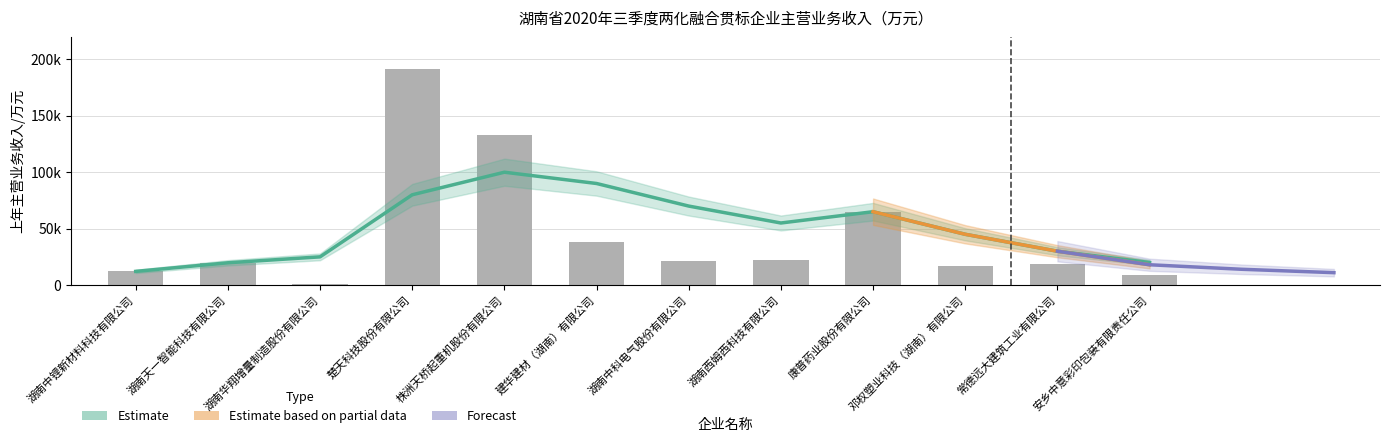

How many data points does each series have?

12